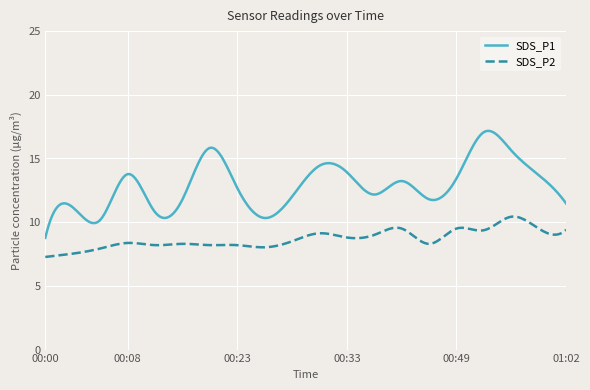

Is this an area chart (filled region under the line)?

No